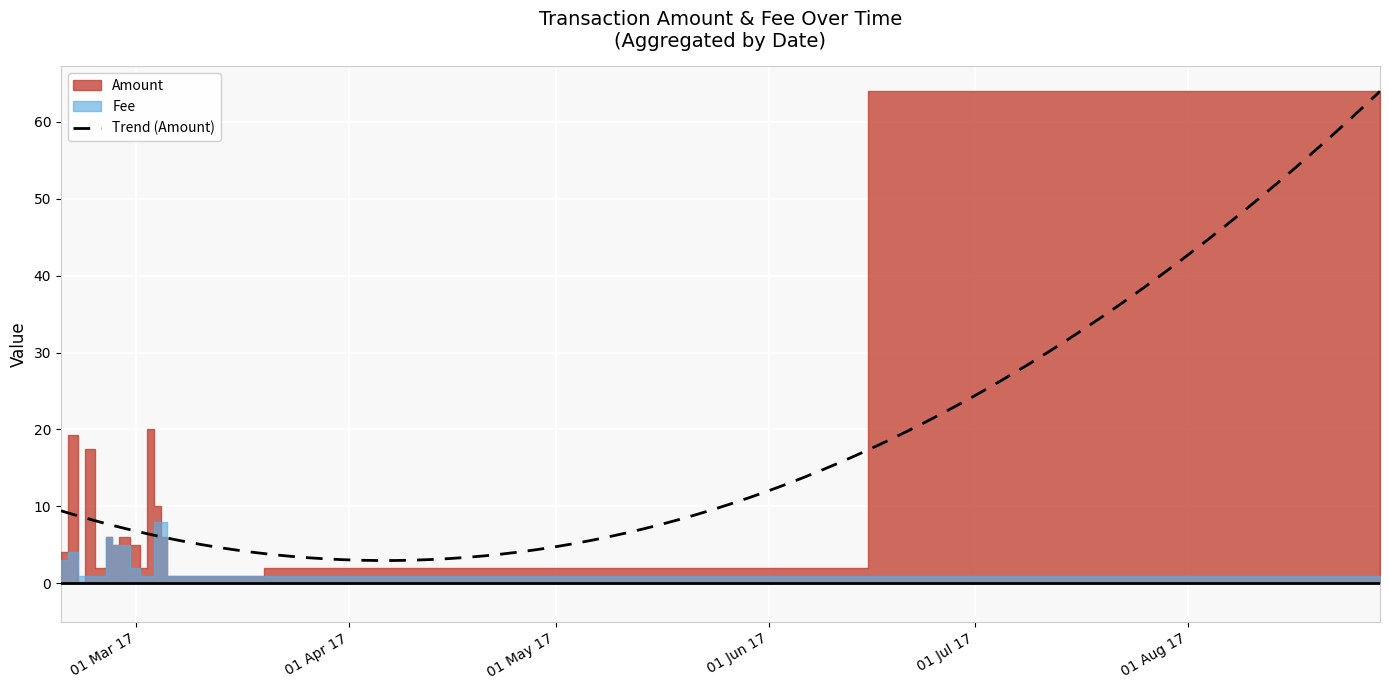

Which series has the largest range (max minus min)?

Amount